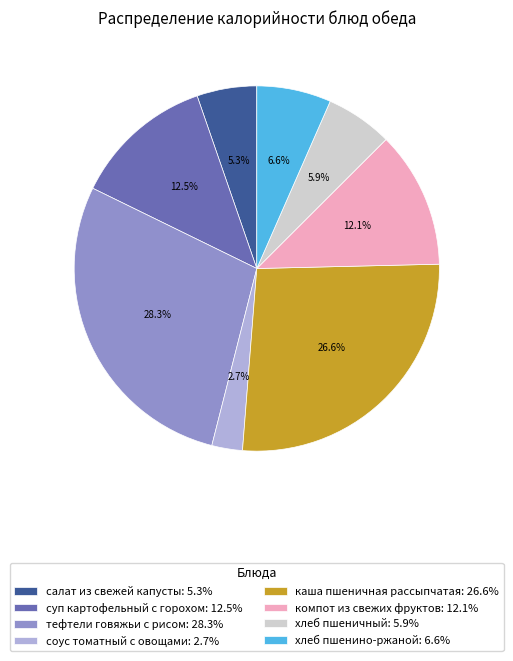

Combined, what portion of the pie is суп картофельный с горохом and хлеб пшеничный?

18.4%